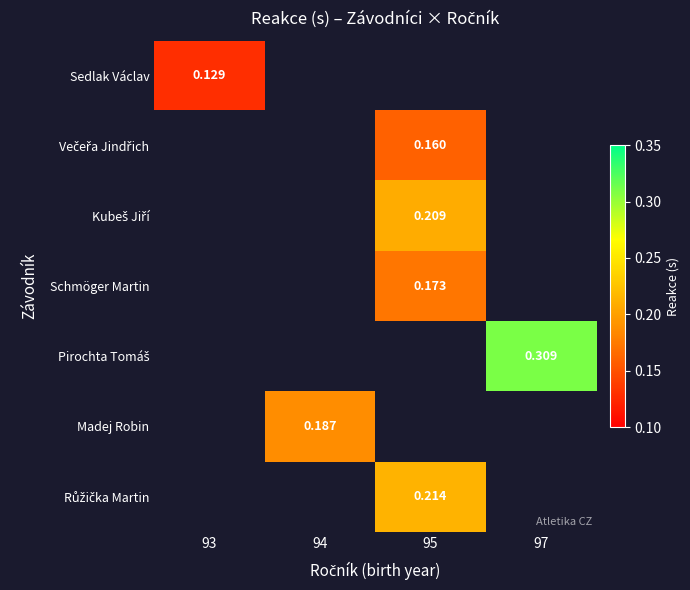

What is the maximum value shown in the chart?

0.3